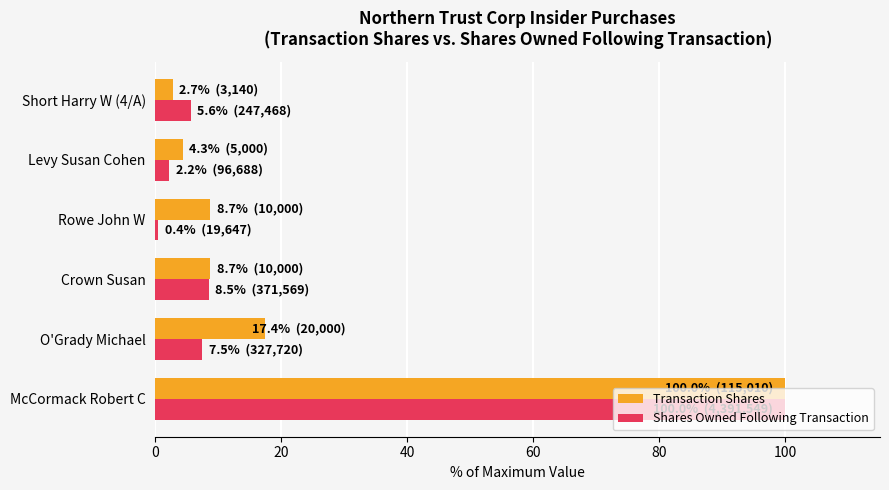

What is the difference between the second highest and second lowest values in the Transaction Shares series?

13.0